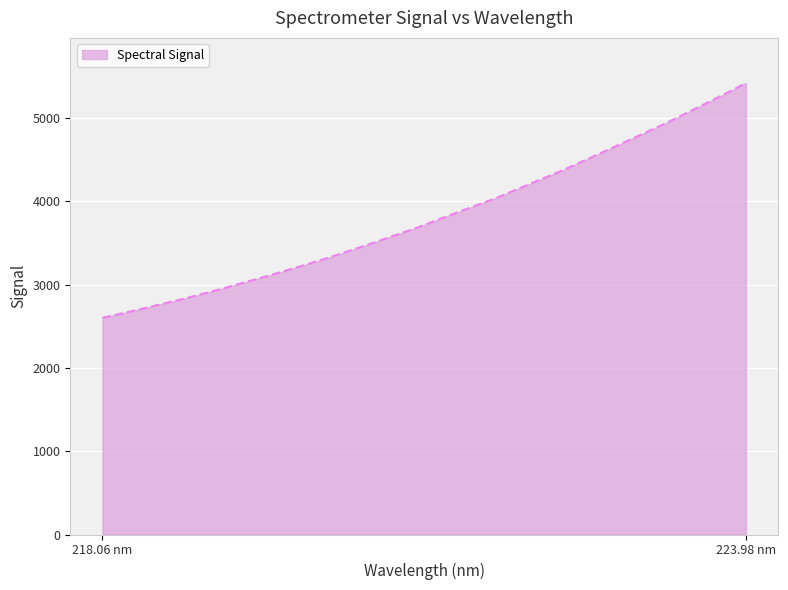

What is the maximum value shown in the chart?

5417.6